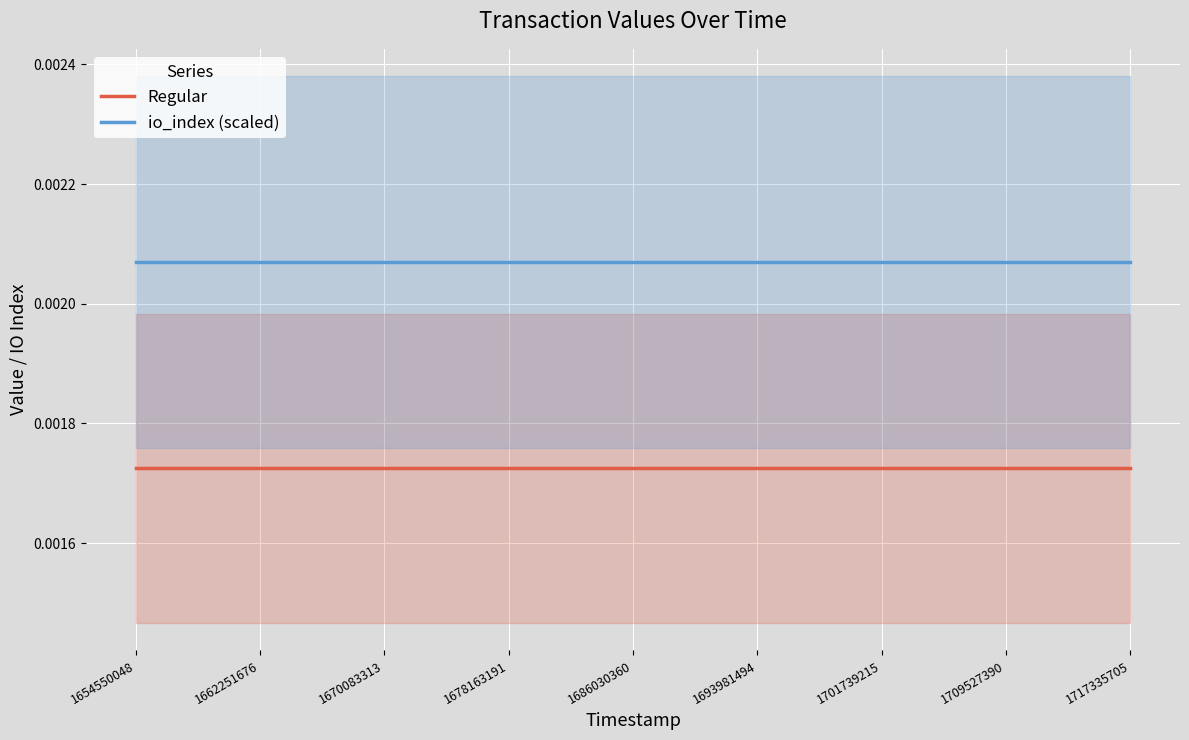

Rank the series by their maximum value, from lowest to highest.

Regular, io_index (scaled)